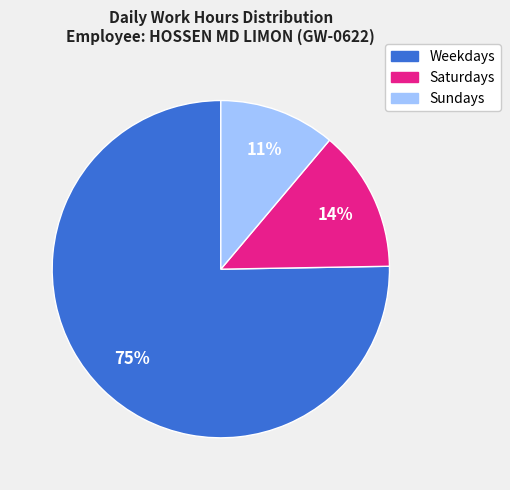

Is there a majority slice in this chart?

Yes